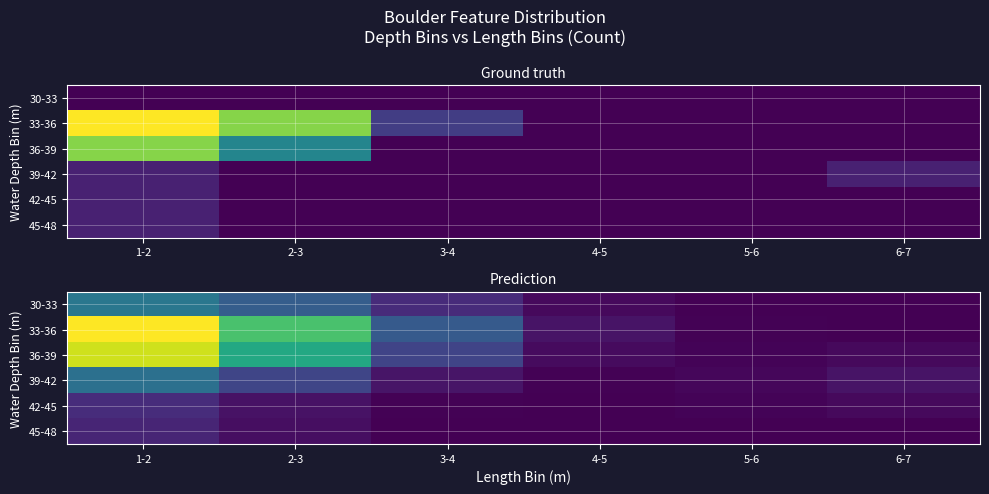

How many values in the 36-39 series exceed 1?

3